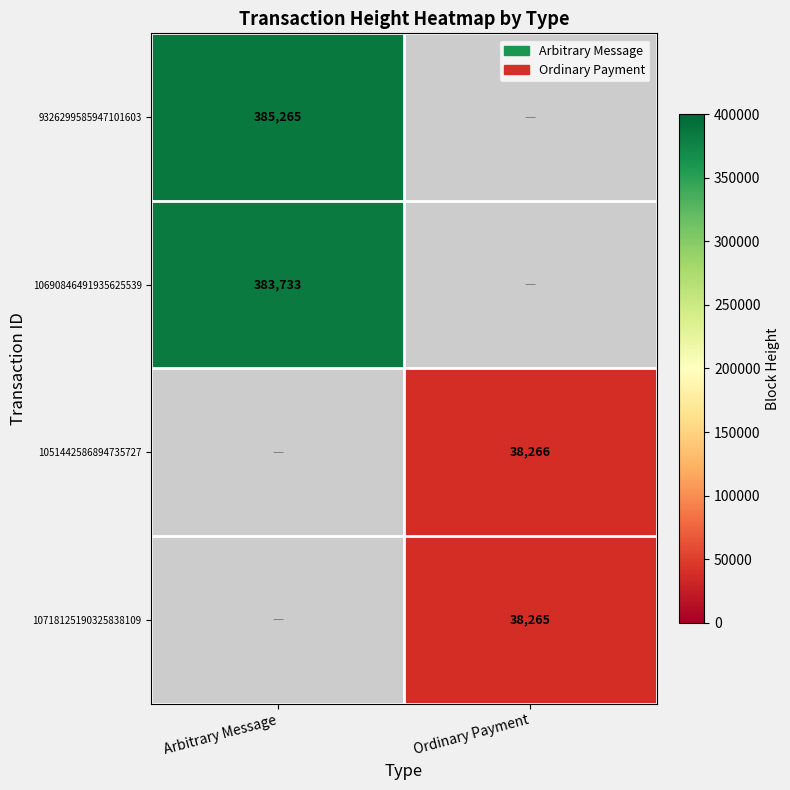

True or false: 10690846491935625539 has a value of 383733 at Arbitrary Message.

True